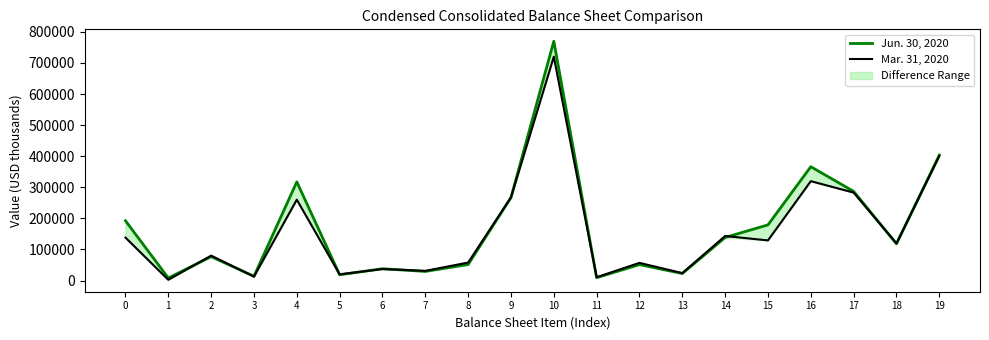

True or false: Jun. 30, 2020 and Mar. 31, 2020 intersect in this chart.

True